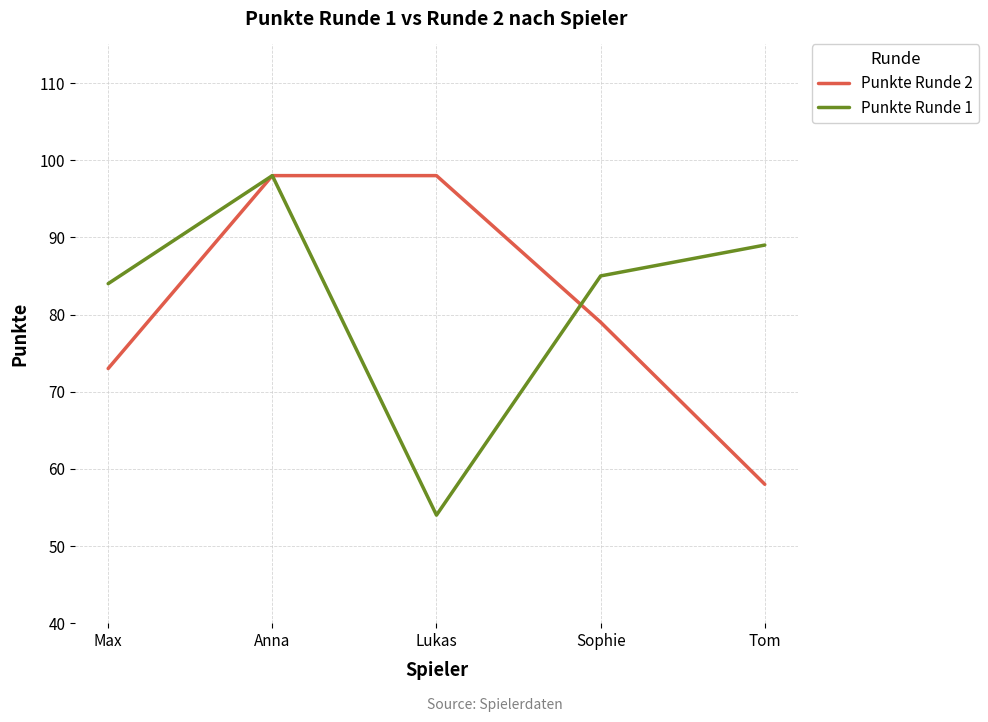

What is the sum of all Punkte Runde 1 values?

410